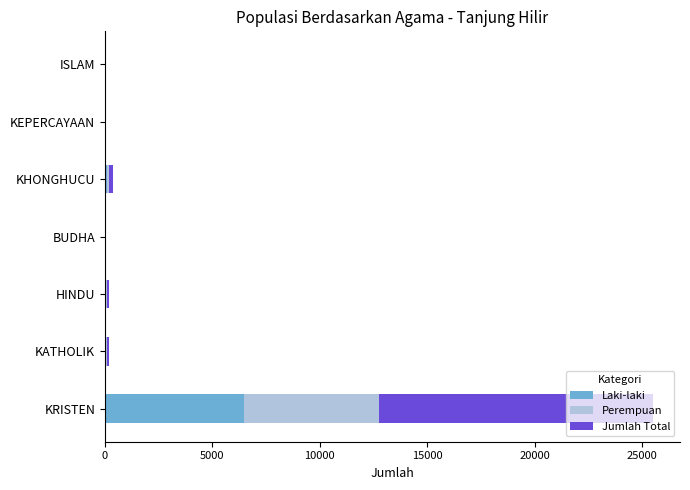

Count the number of categories in the chart.

7